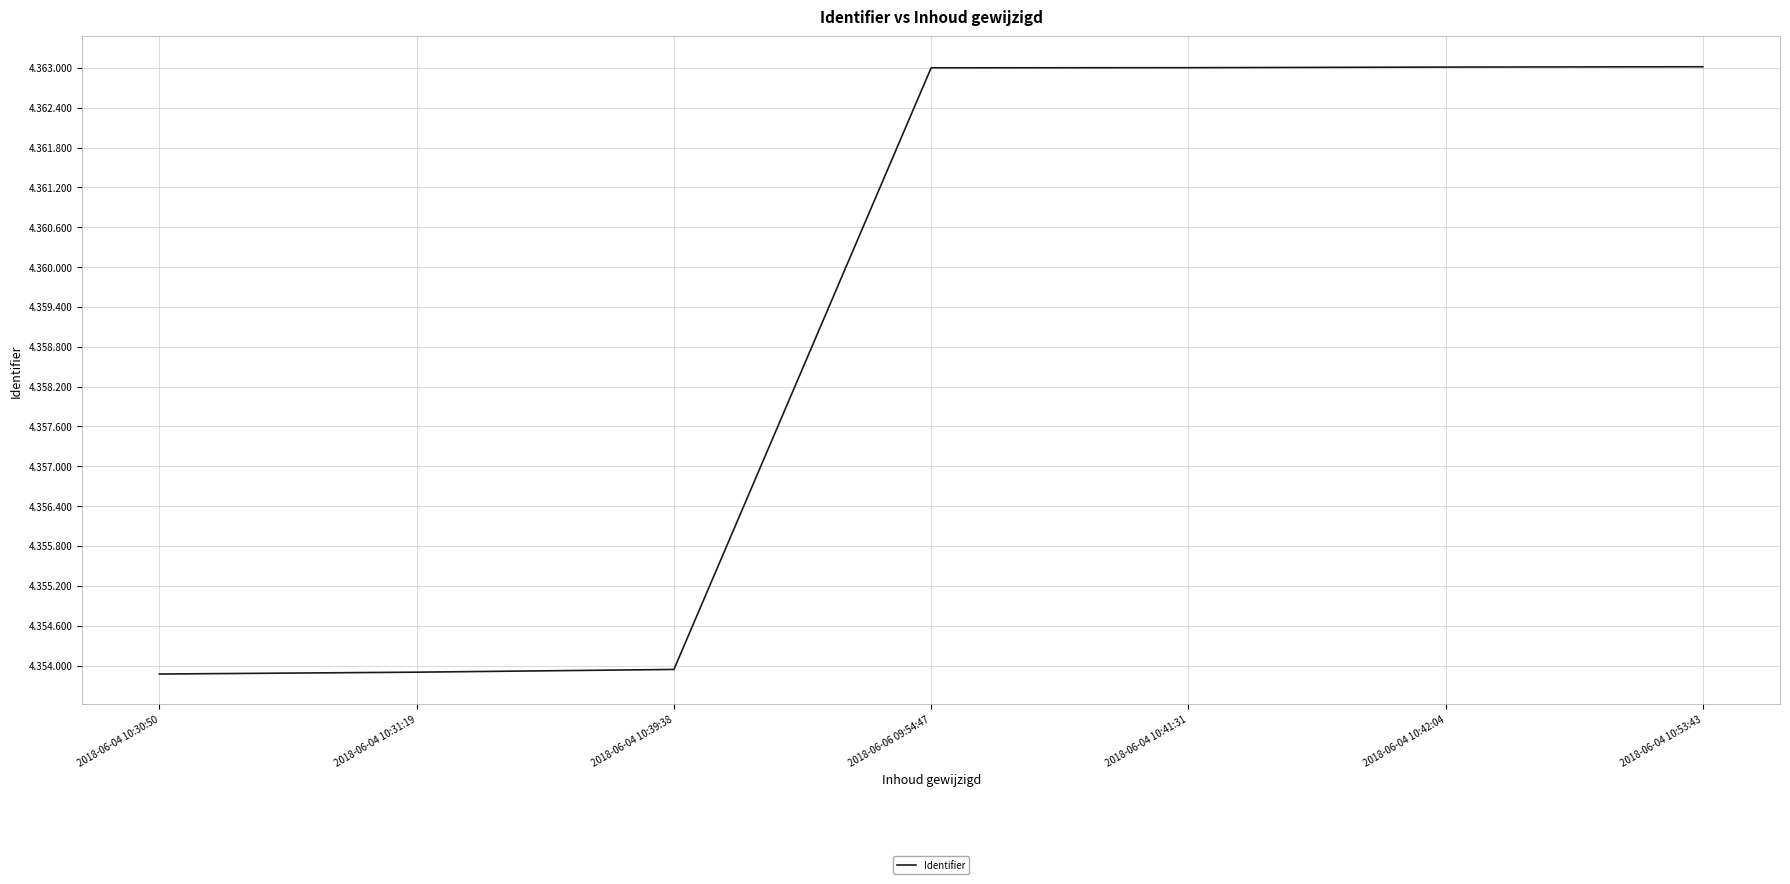

Does the chart have visible grid lines?

Yes